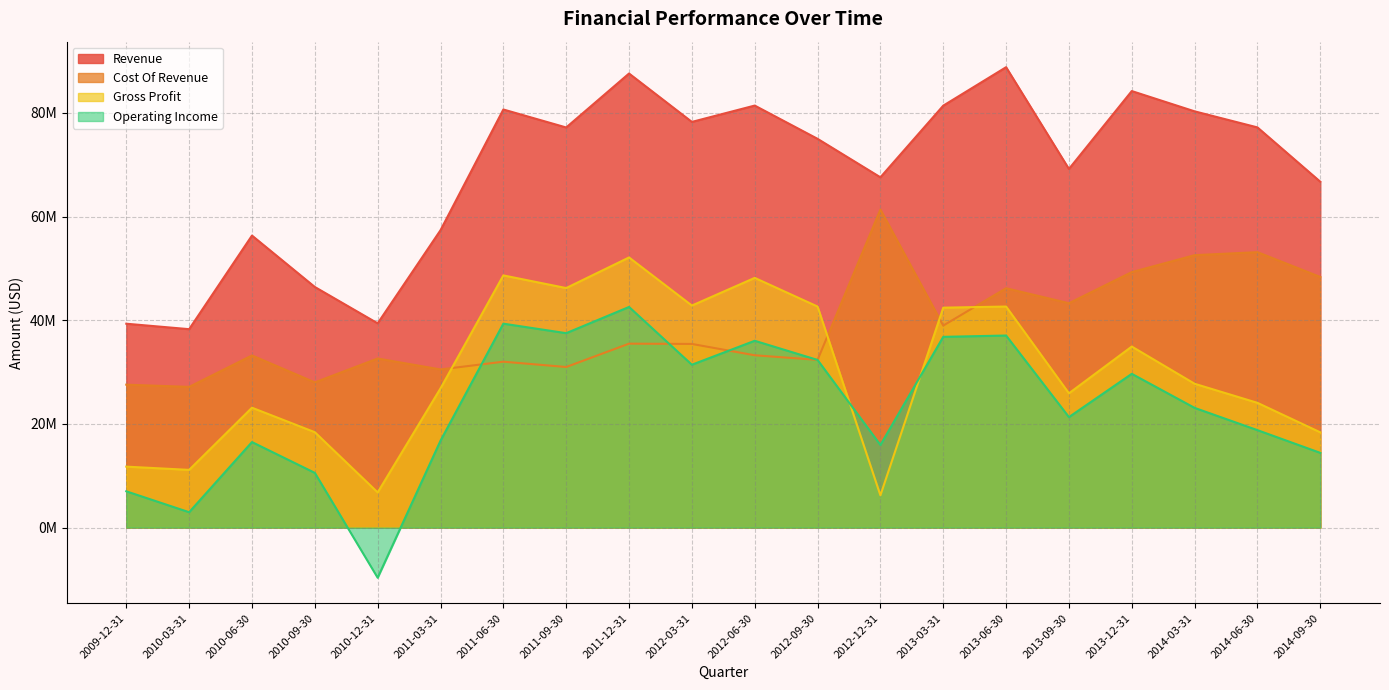

At which label does Cost Of Revenue reach its minimum?

2010-03-31